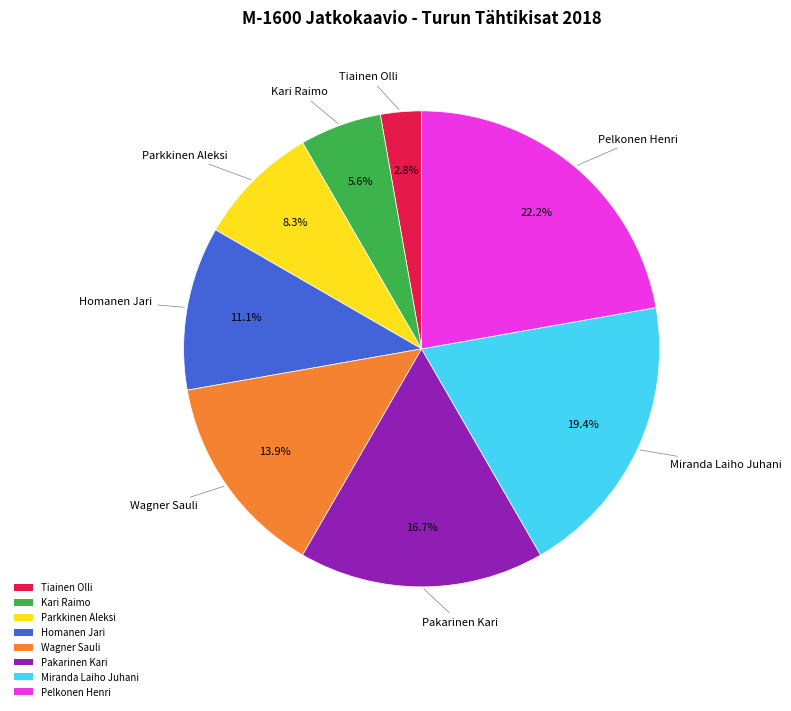

What is the largest slice in the pie chart?

Pelkonen Henri